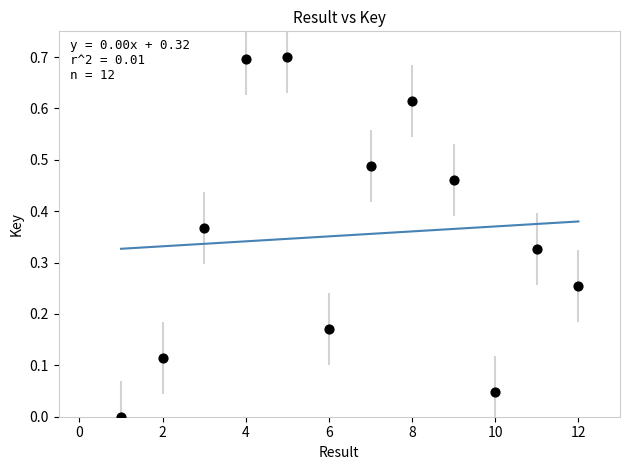

What is the average X value?

6.5